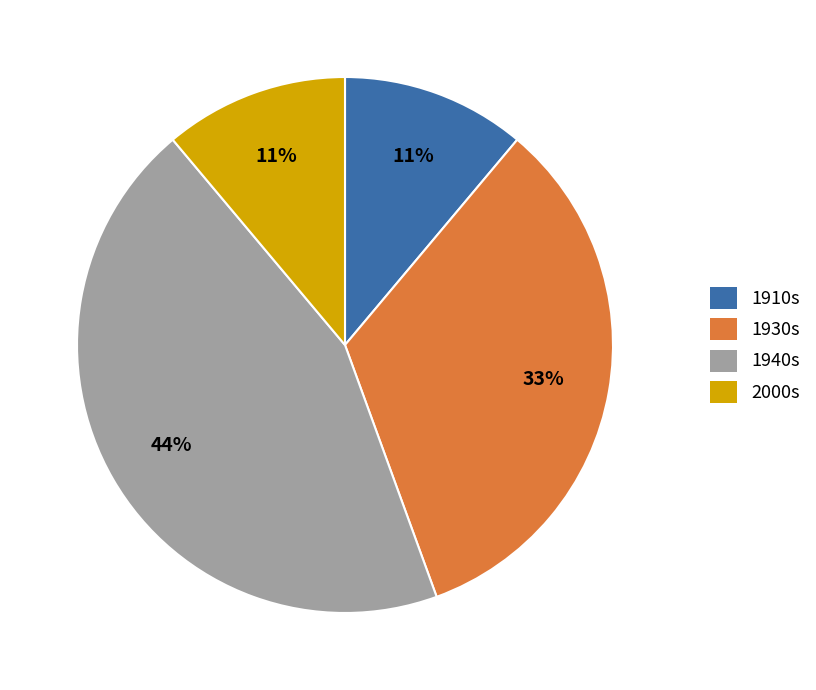

What percentage is the 2000s slice, to the nearest percent?

11%